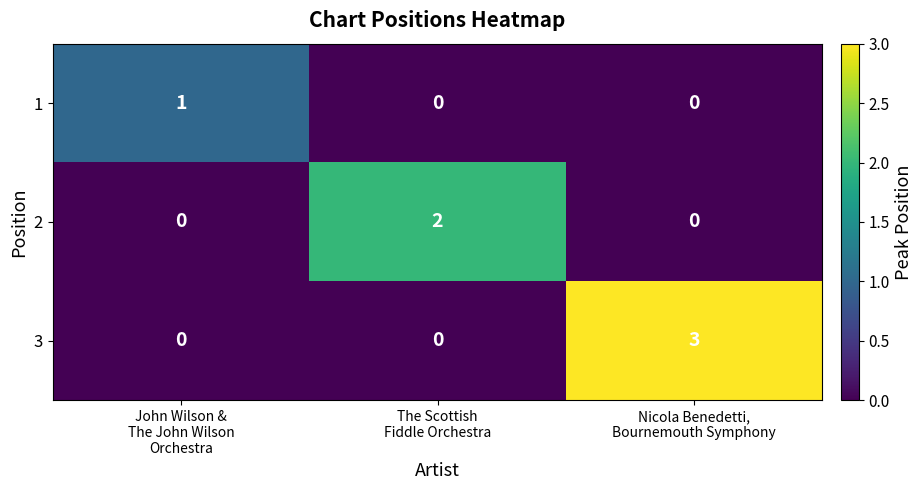

What is the greatest value displayed?

3